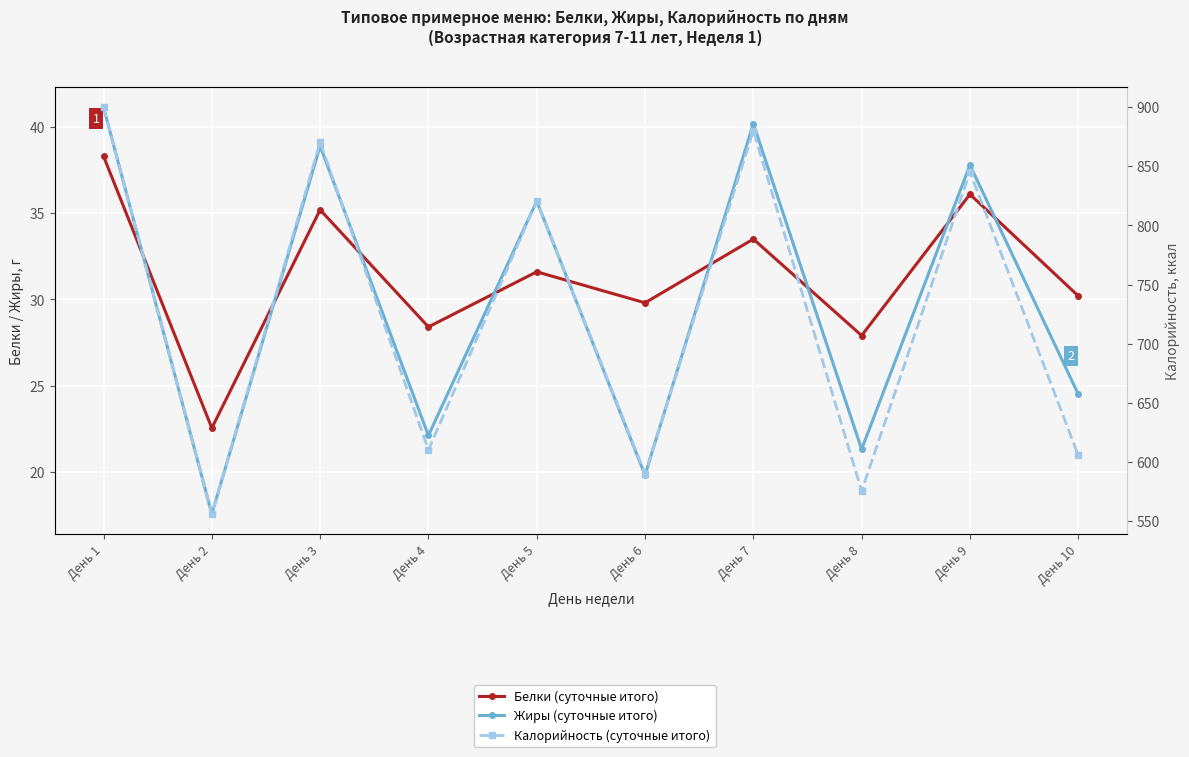

Between День 2 and День 9, which is larger?

День 9